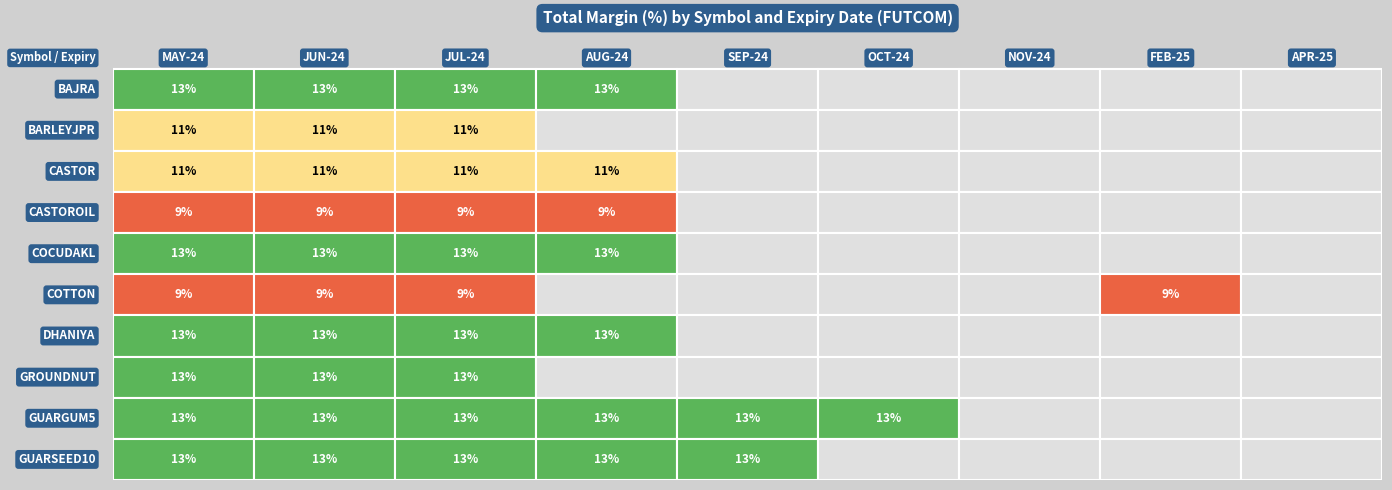

Is the value of COTTON at 20-AUG-24 greater than the value of COCUDAKL at ?

No